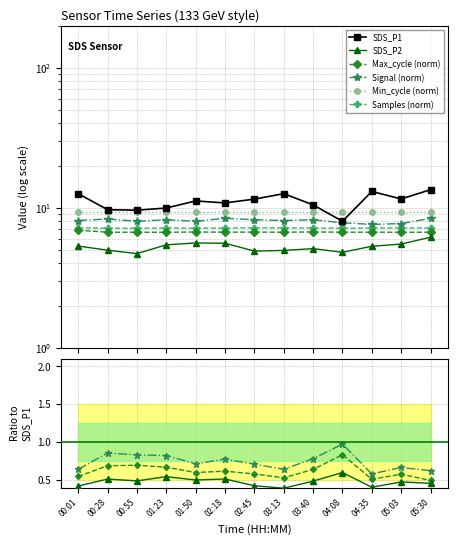

What is the difference between the Signal values at 03:13 and 00:28?

0.2